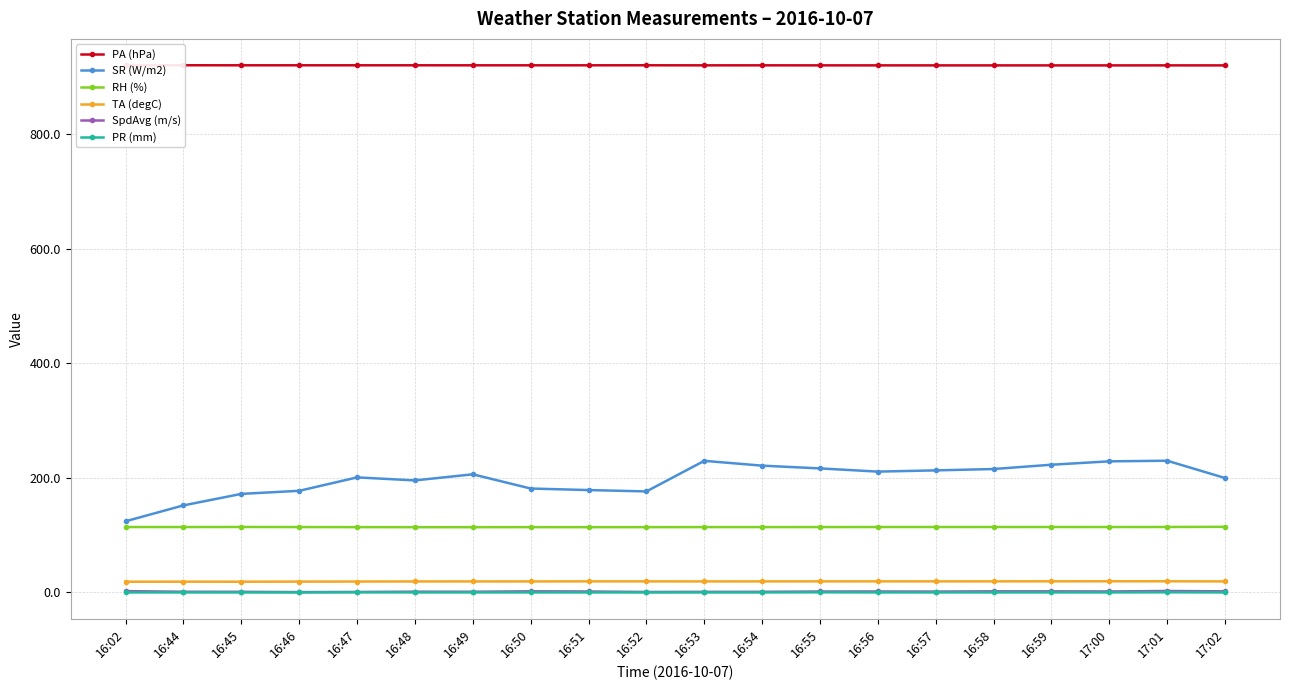

What are all the series names shown in the legend?

PA (hPa), SR (W/m2), RH (%), TA (degC), SpdAvg (m/s), PR (mm)